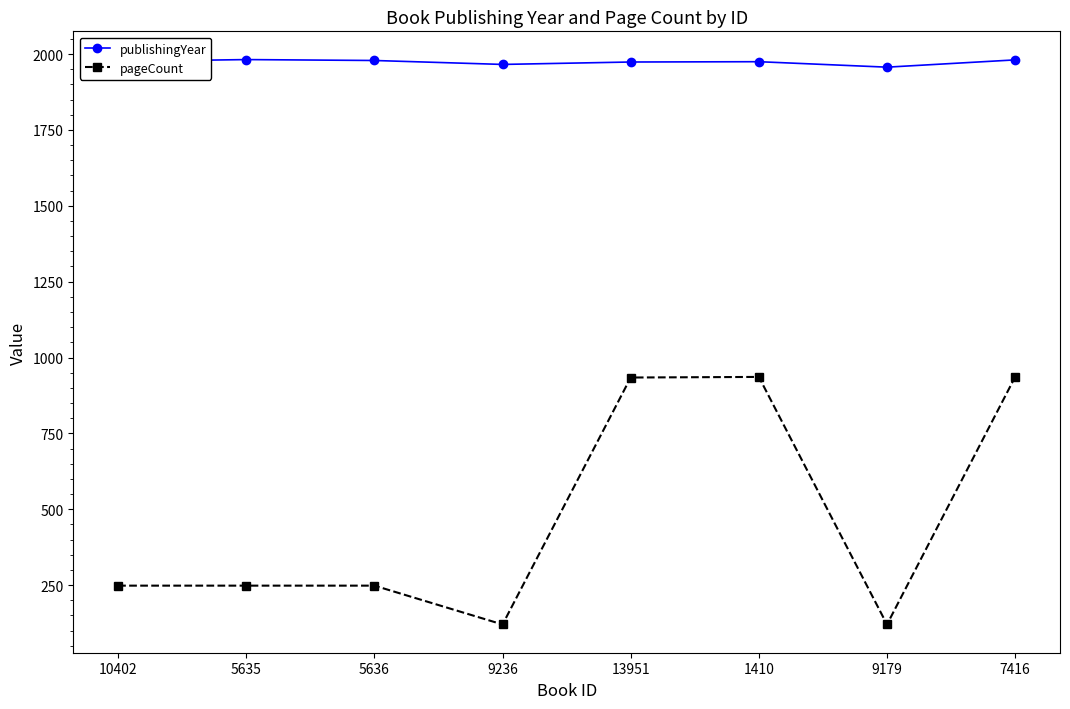

What is the lowest value of the pageCount series?

120